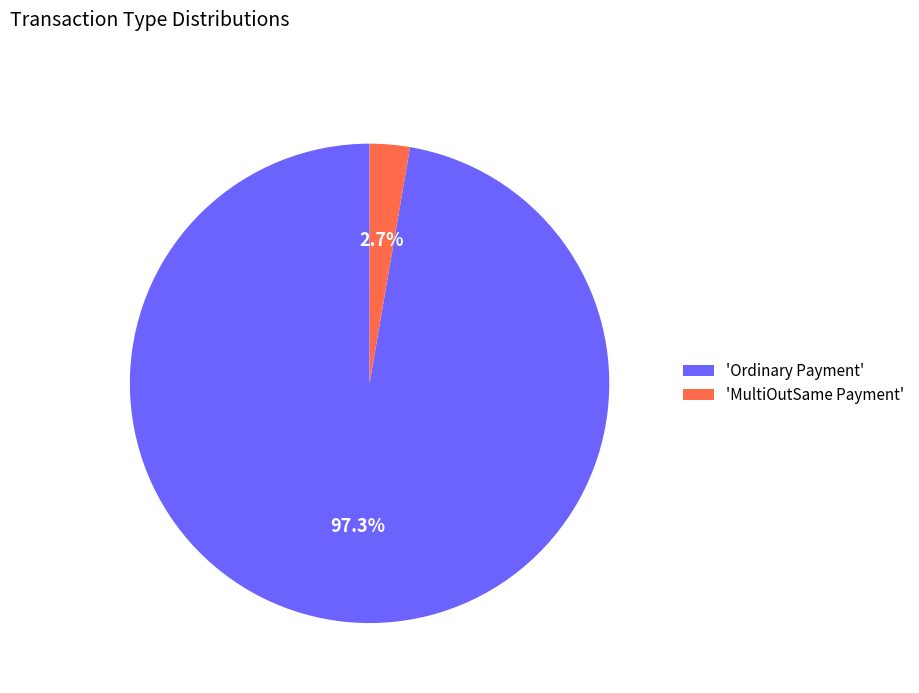

Rank the categories by value from lowest to highest.

'MultiOutSame Payment', 'Ordinary Payment'